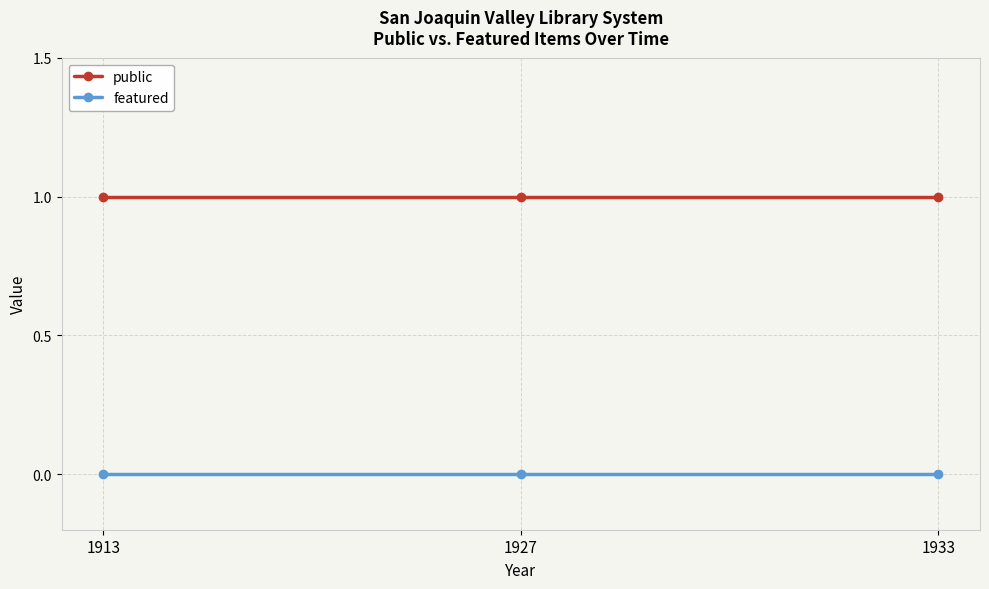

Is the value of featured at 1933 greater than the value of public at 1933?

No